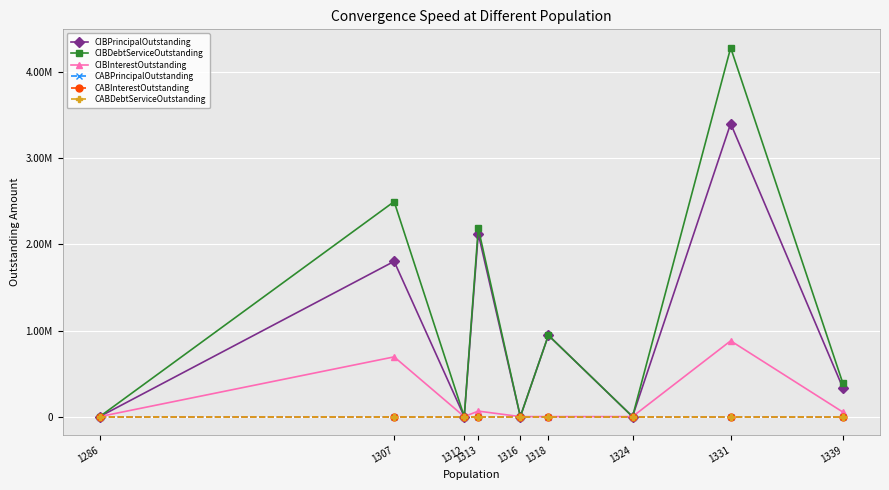

What is the difference between the highest and lowest values at 1318?

945000.0